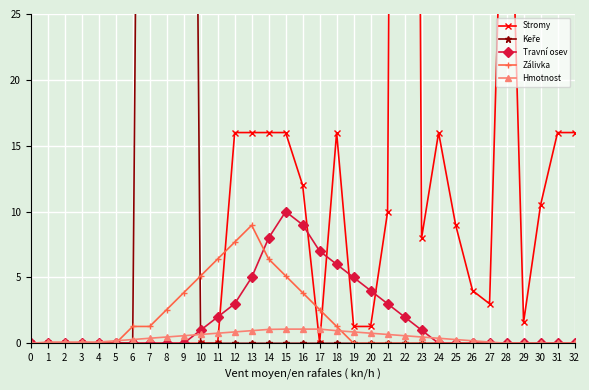

What is the approximate value of Travní osev at 10?

1.0